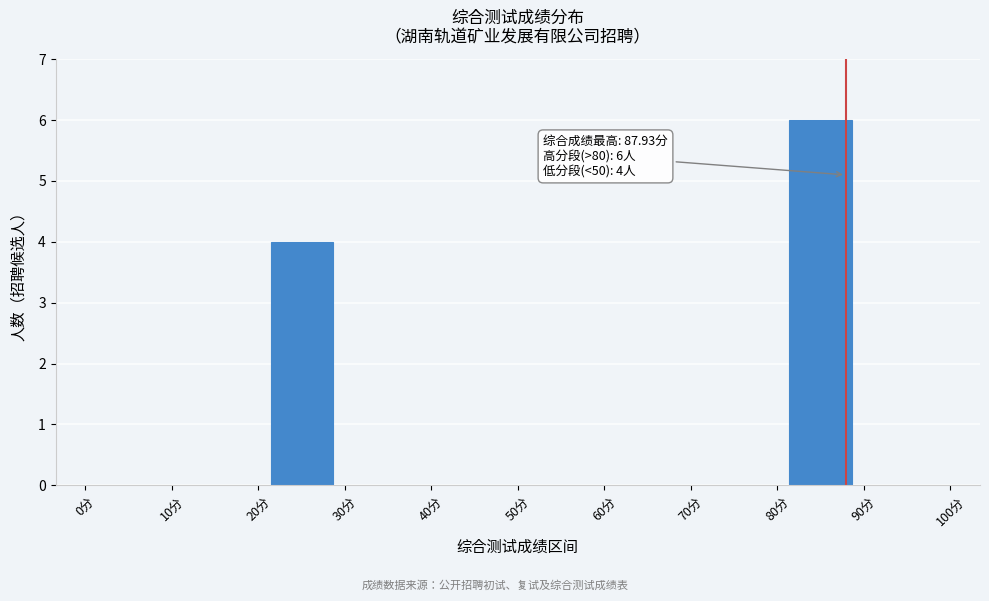

Which range on the x-axis has the tallest bar?

80 to 90